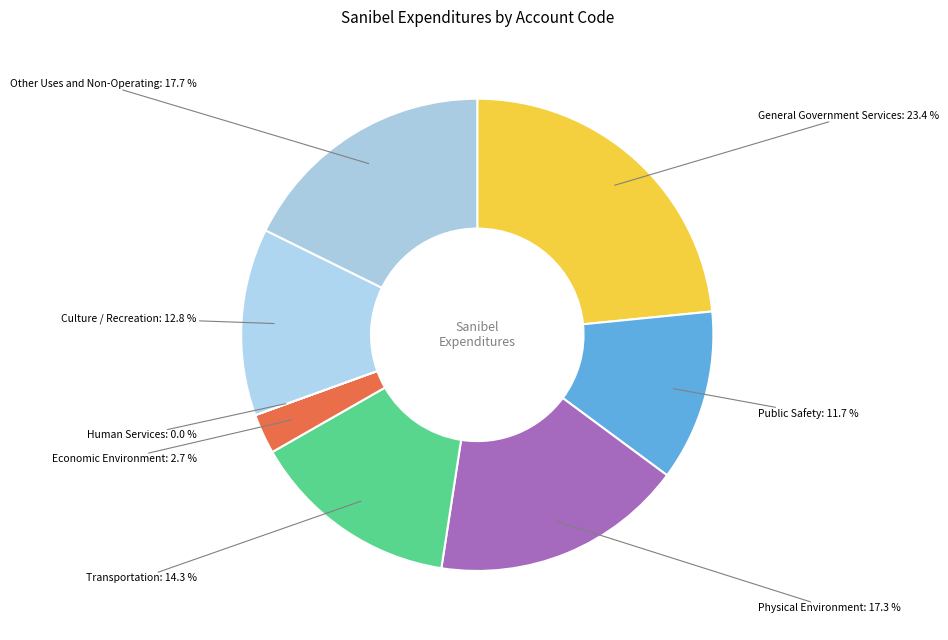

Approximately how many times larger is the value at Other Uses and Non-Operating compared to Transportation?

1.2